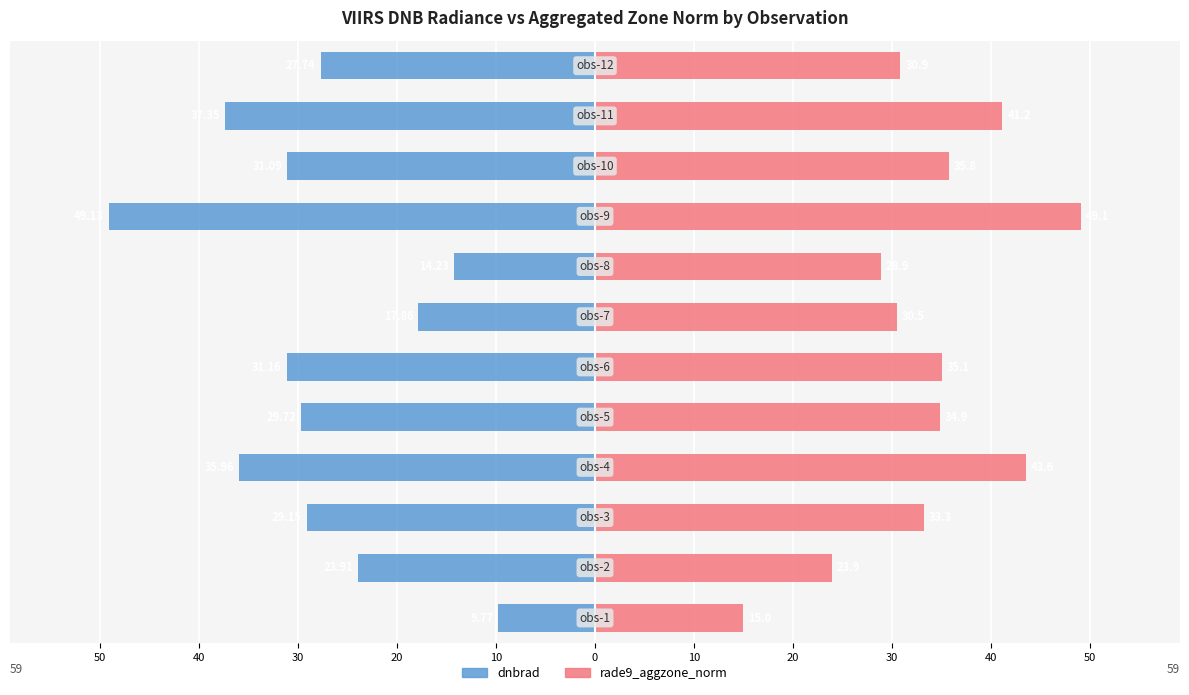

What is the average value of the rade9_aggzone_norm series?

33.5